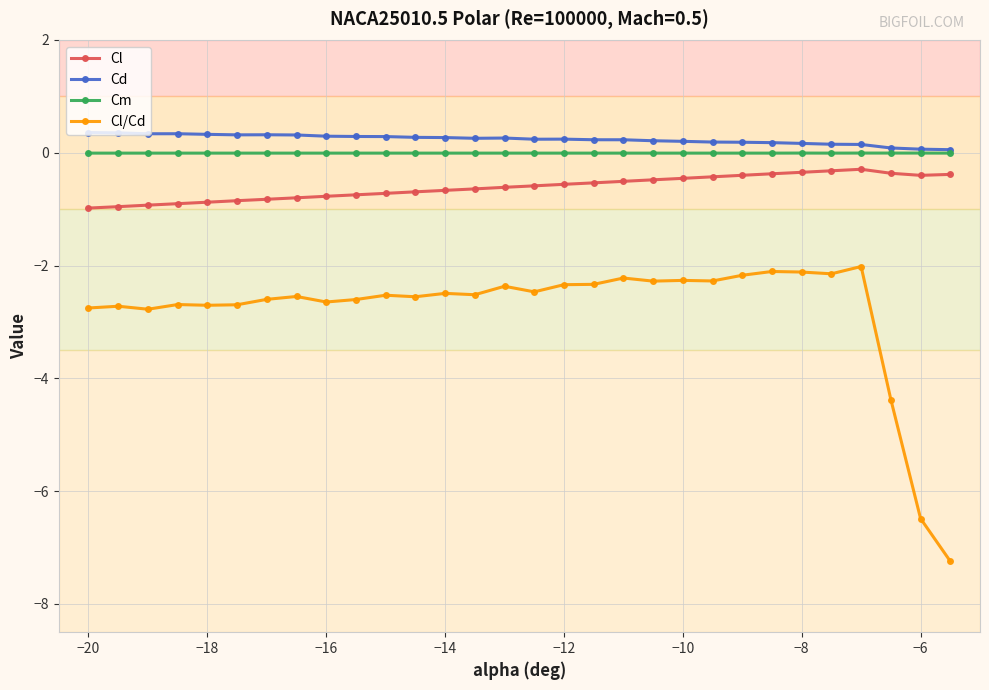

What is the value of the Cl/Cd point at the 2nd from the left?

-2.7